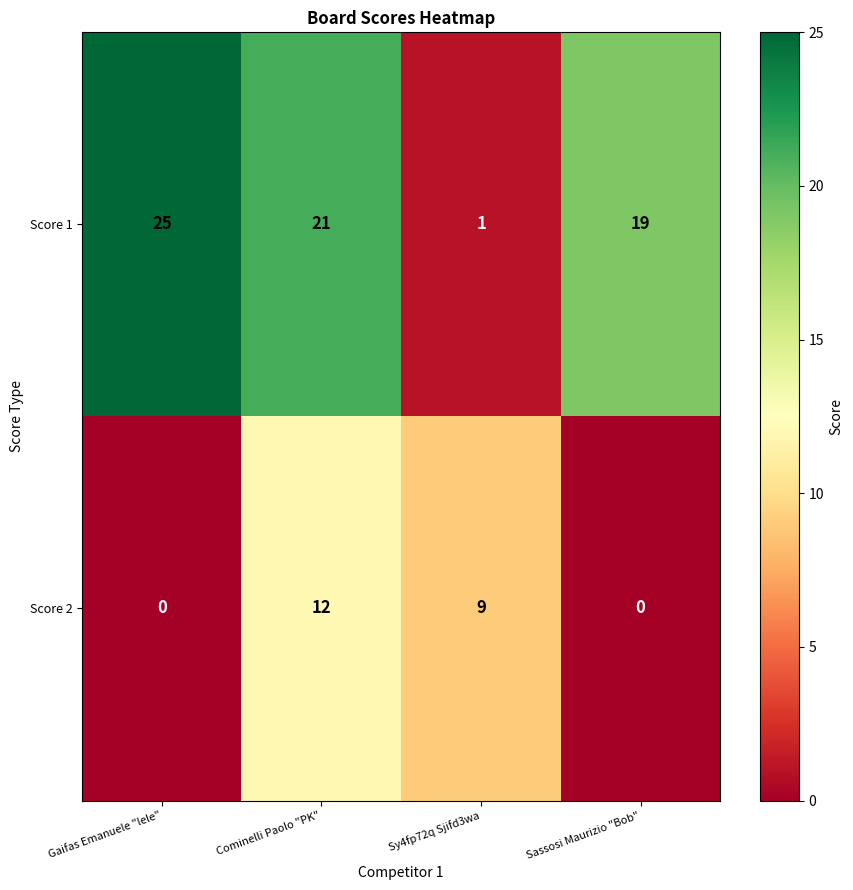

Which series has the largest range (max minus min)?

Score 1